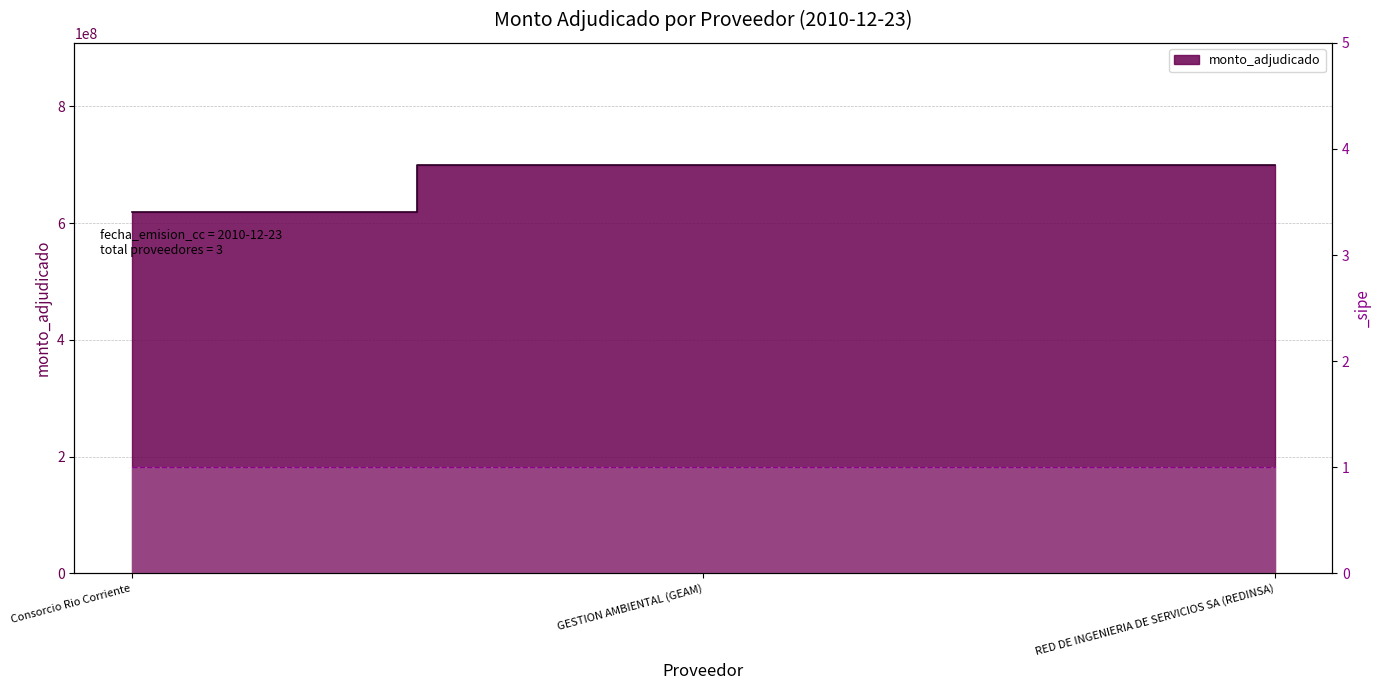

What is the smallest value displayed?

618915000